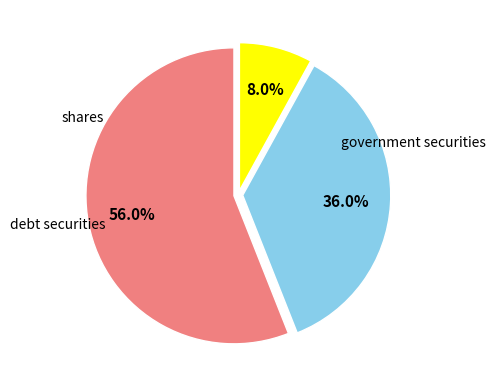

How many segments does this pie chart have?

3